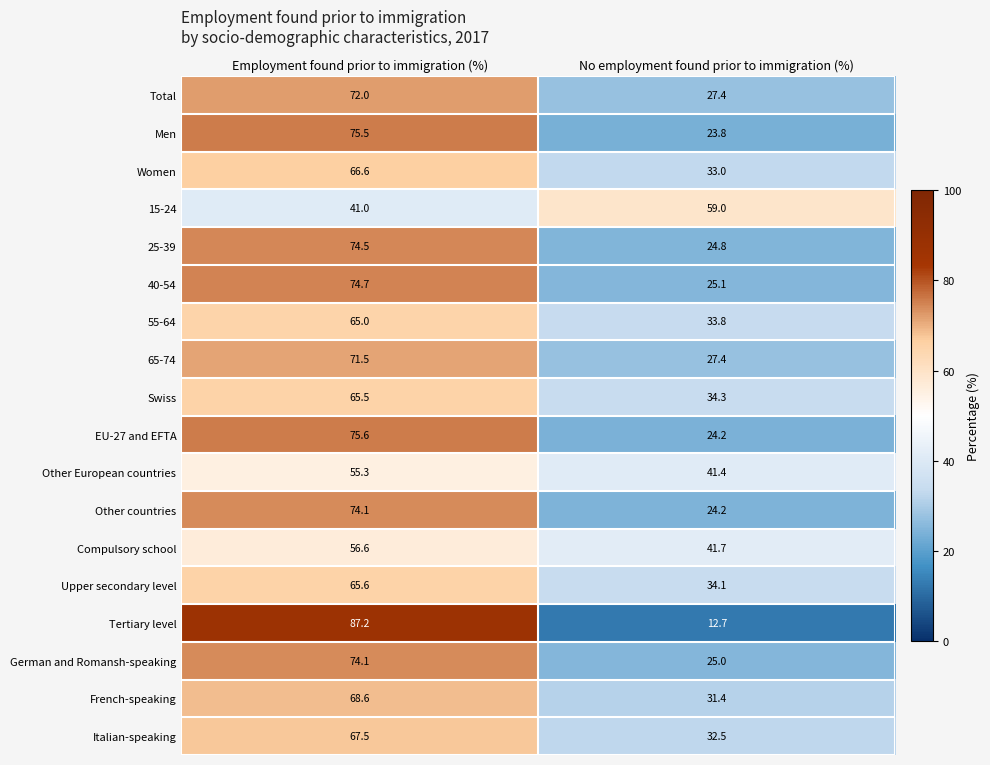

Between Employment found prior to immigration (%) and No employment found prior to immigration (%), which series saw the biggest shift?

Tertiary level